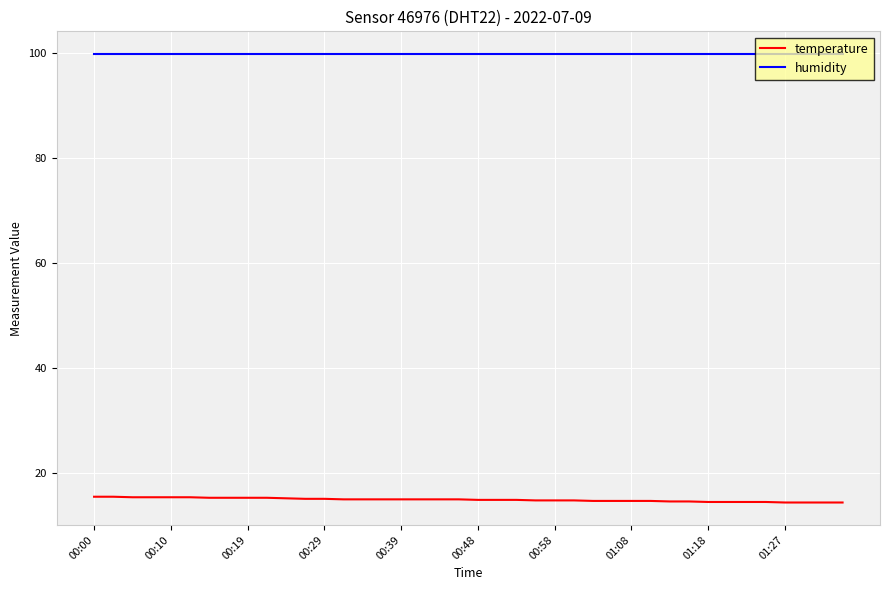

What is the smallest value displayed?

14.4